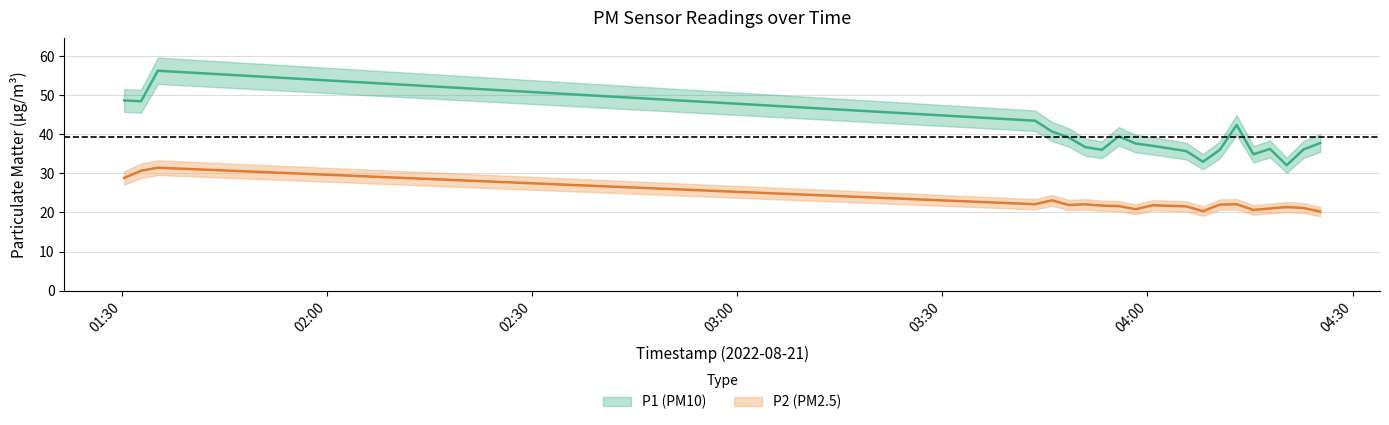

At which category is the sum across all series the highest?

2022-08-21T01:35:19